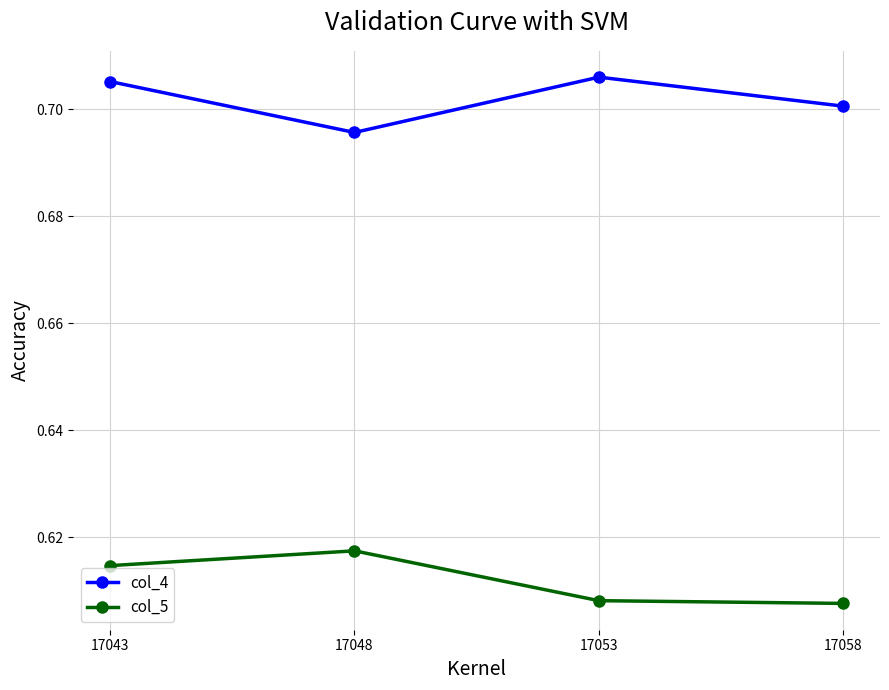

At 17058, list the series in order from smallest to largest.

col_5, col_4